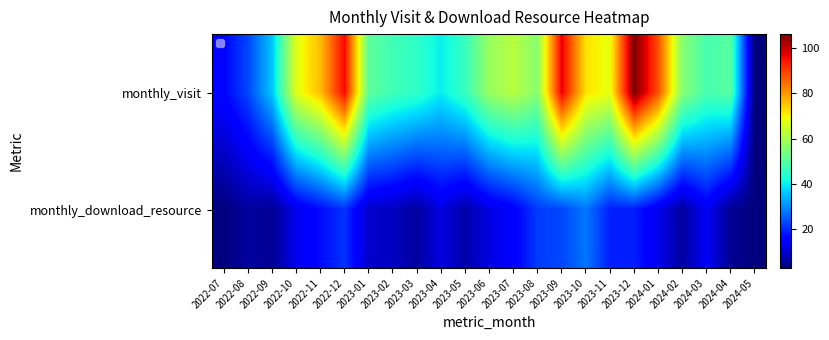

At which label is monthly_visit closest to 54?

2023-08